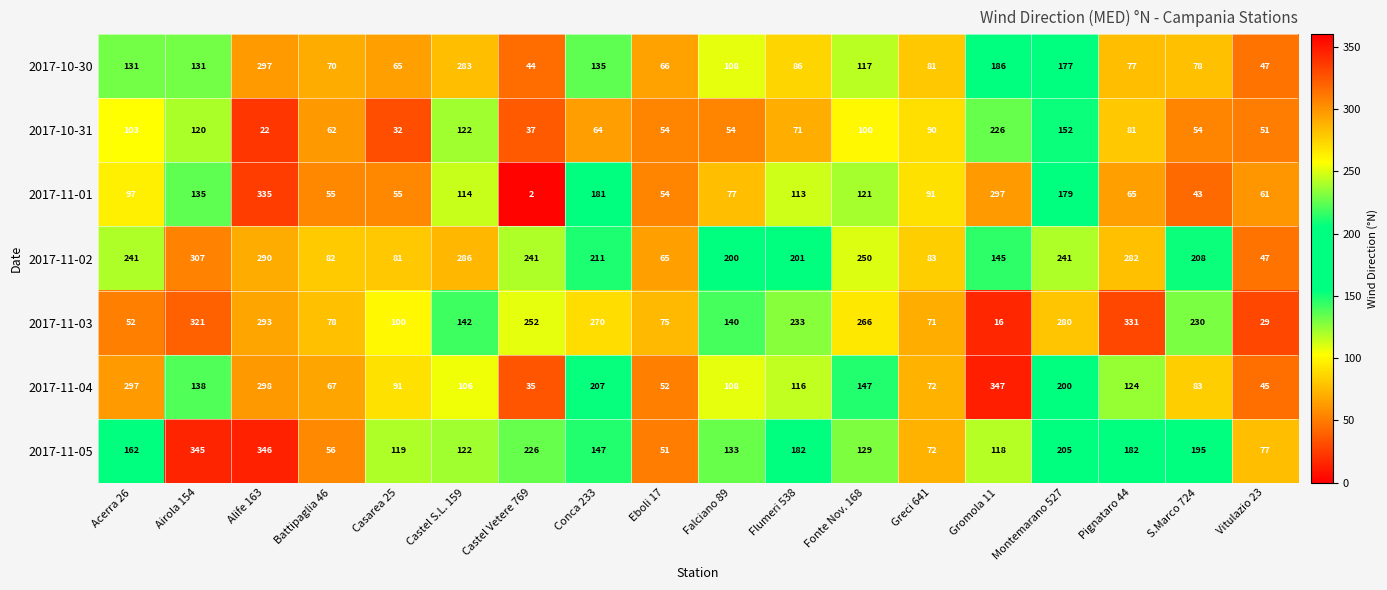

Read the 2017-10-30 value at Acerra 26.

131